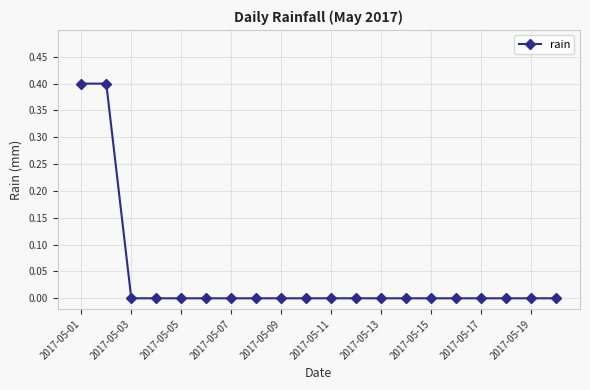

What is the greatest value displayed?

0.4